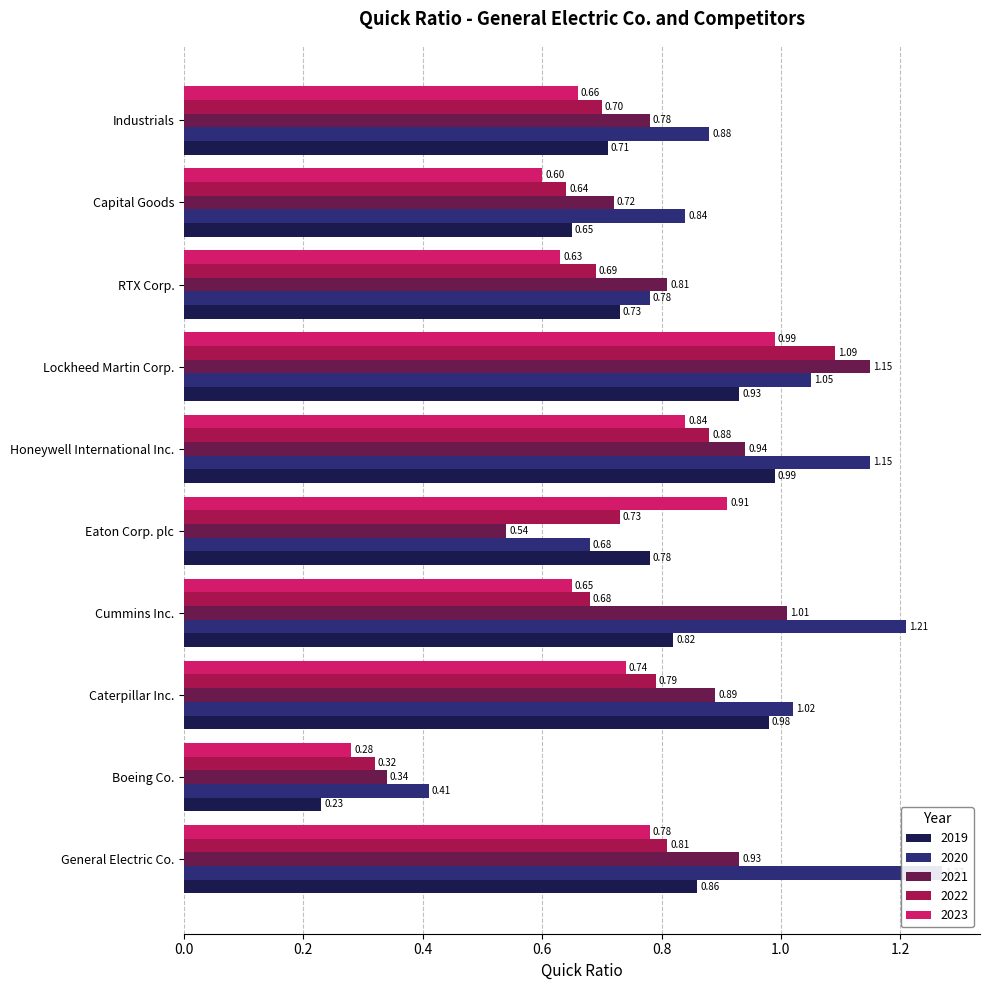

True or false: 2019 has a value of 0.9 at Lockheed Martin Corp..

True